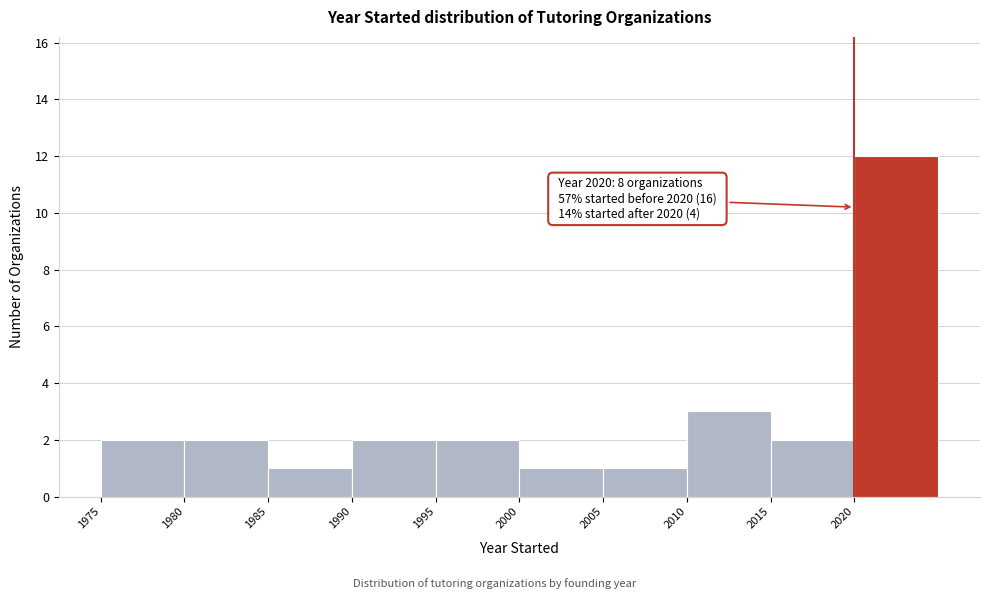

Which range on the x-axis has the tallest bar?

2020 to 2025